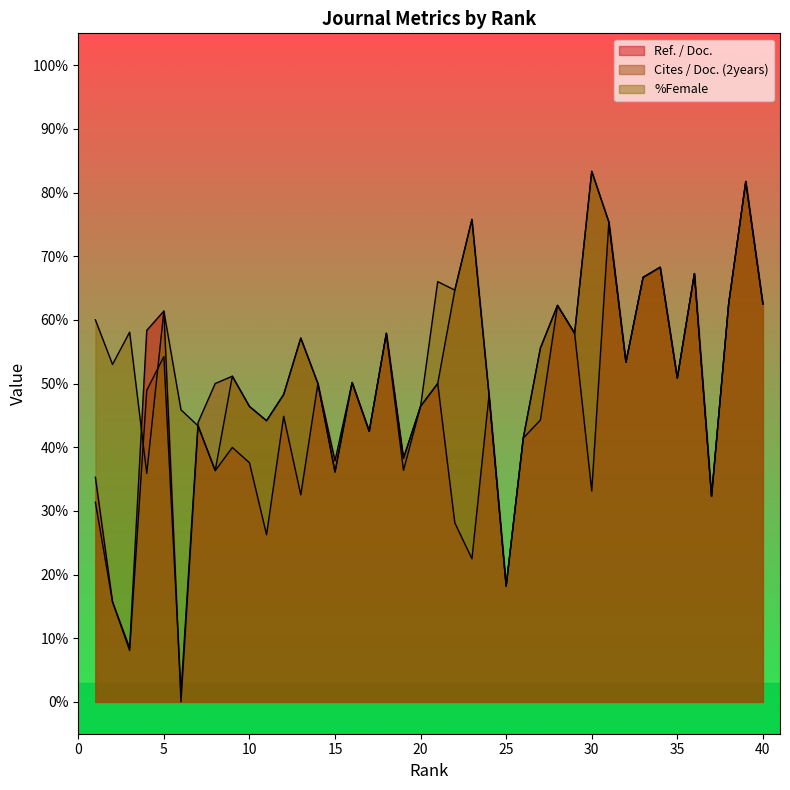

The value of Ref. / Doc. at 20 is 16.7. True or false?

False